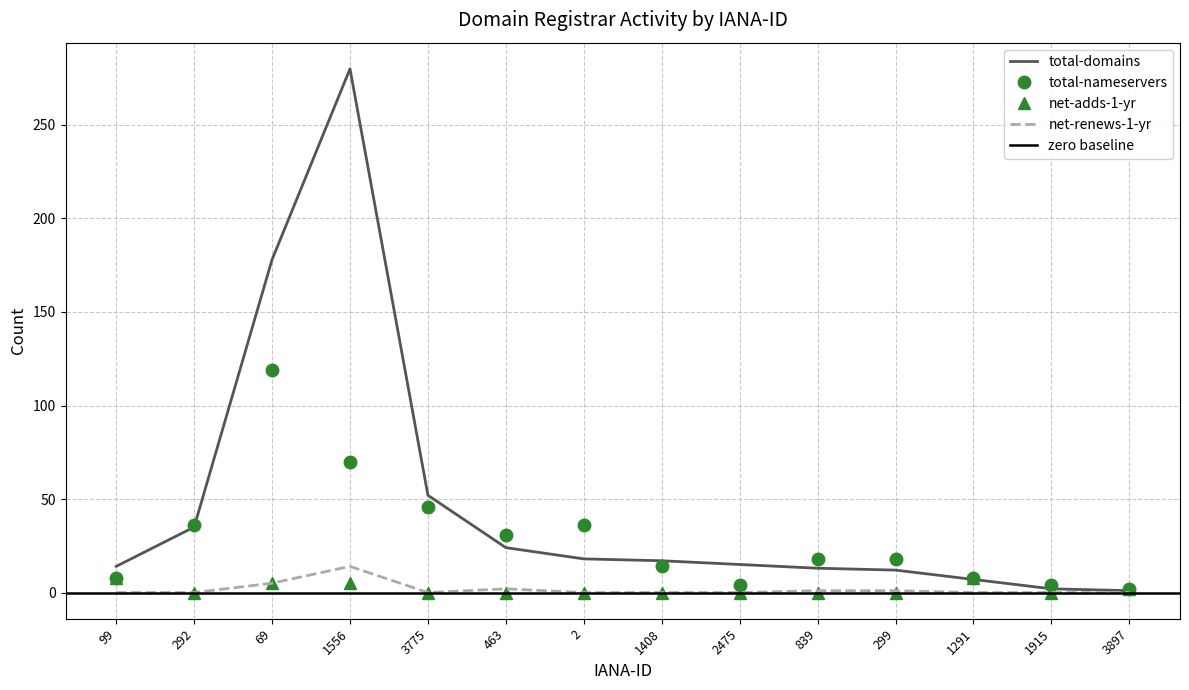

What are all the series names shown in the legend?

total-domains, total-nameservers, net-adds-1-yr, net-renews-1-yr